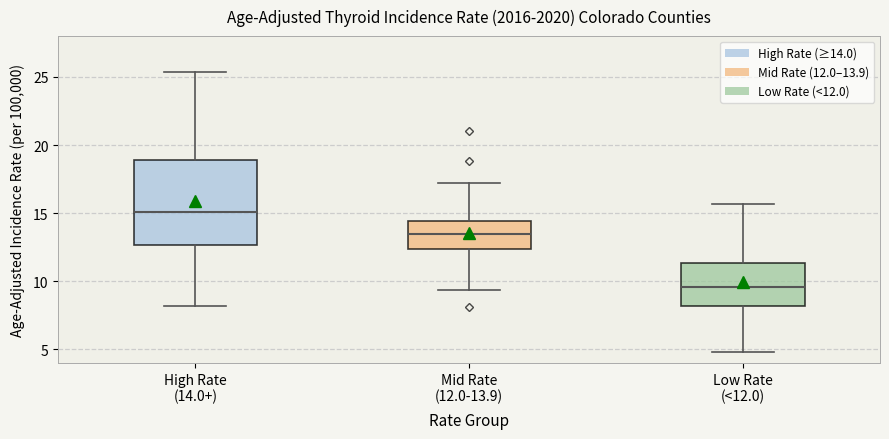

Which box has the highest median line?

High Rate (14.0+)